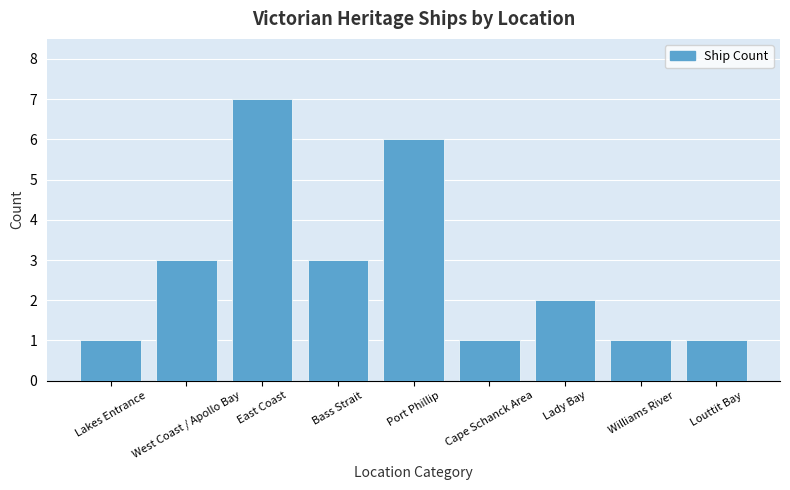

What is the greatest value displayed?

7